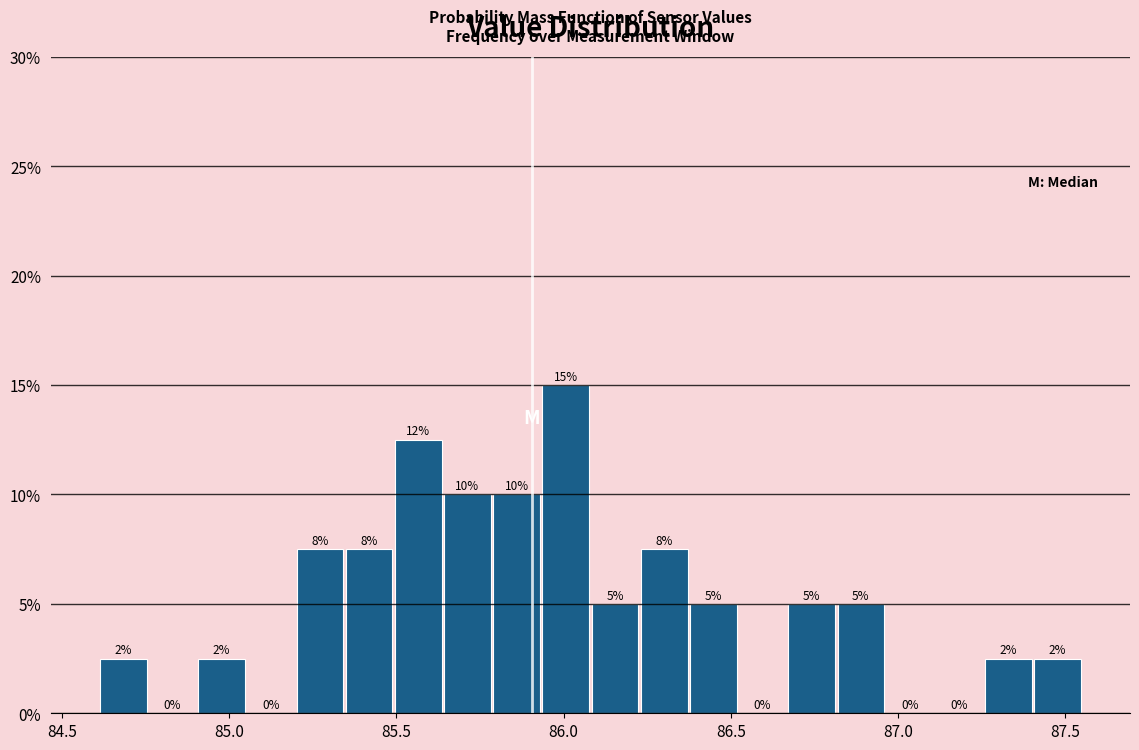

Read against the x-axis, roughly where is the centre of the tallest bar?

86.00